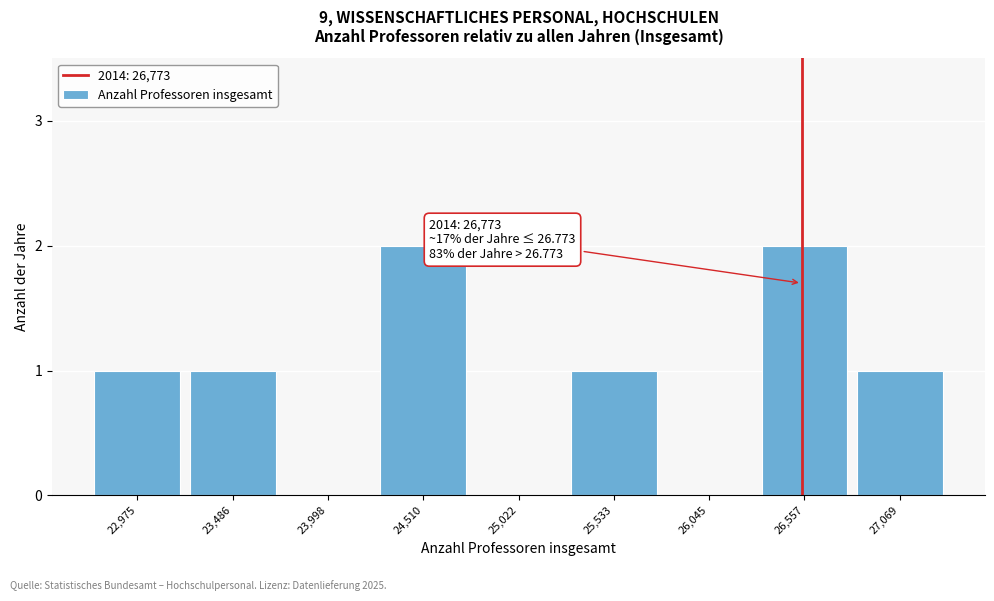

Reading left to right, extract all data points from this chart.

22,975=1	23,486=1	23,998=0	24,510=2	25,022=0	25,533=1	26,045=0	26,557=2	27,069=1